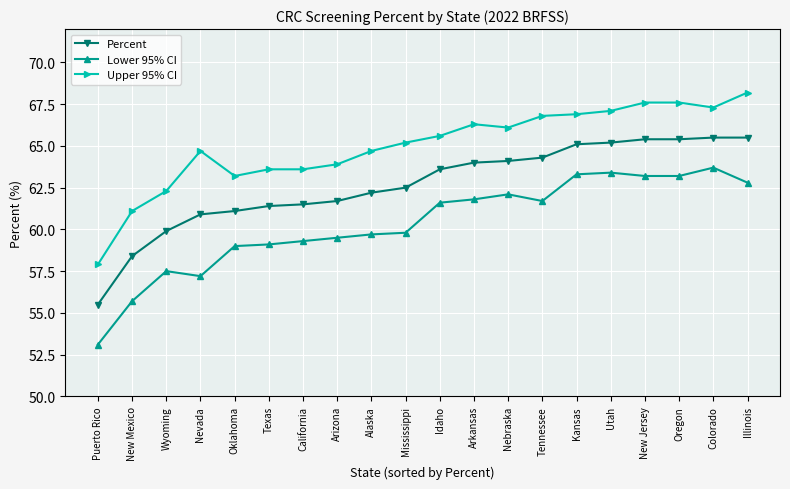

Is the value of Upper 95% CI at Nebraska greater than the value of Lower 95% CI at Wyoming?

Yes